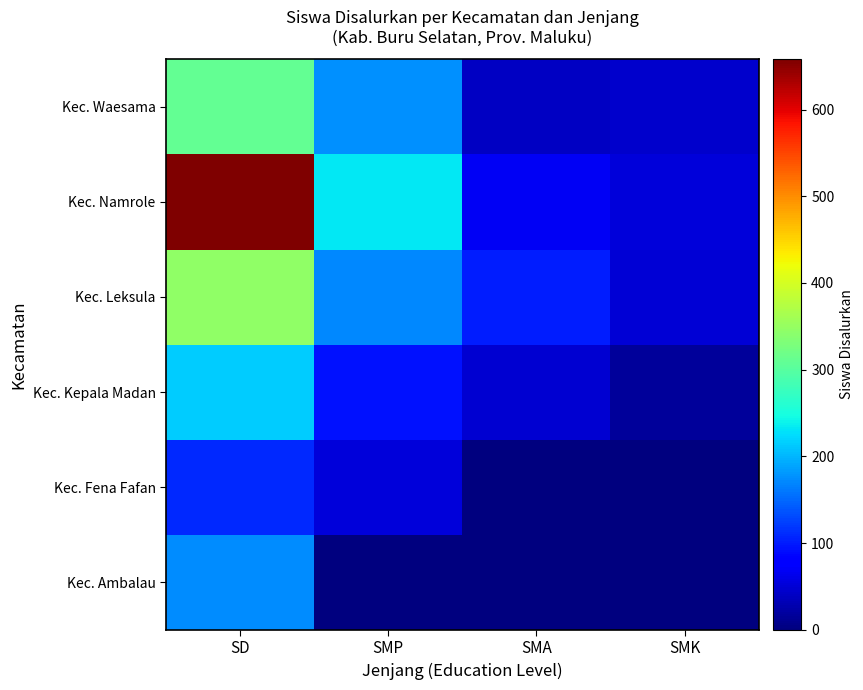

Which category has the highest value across all series?

SD